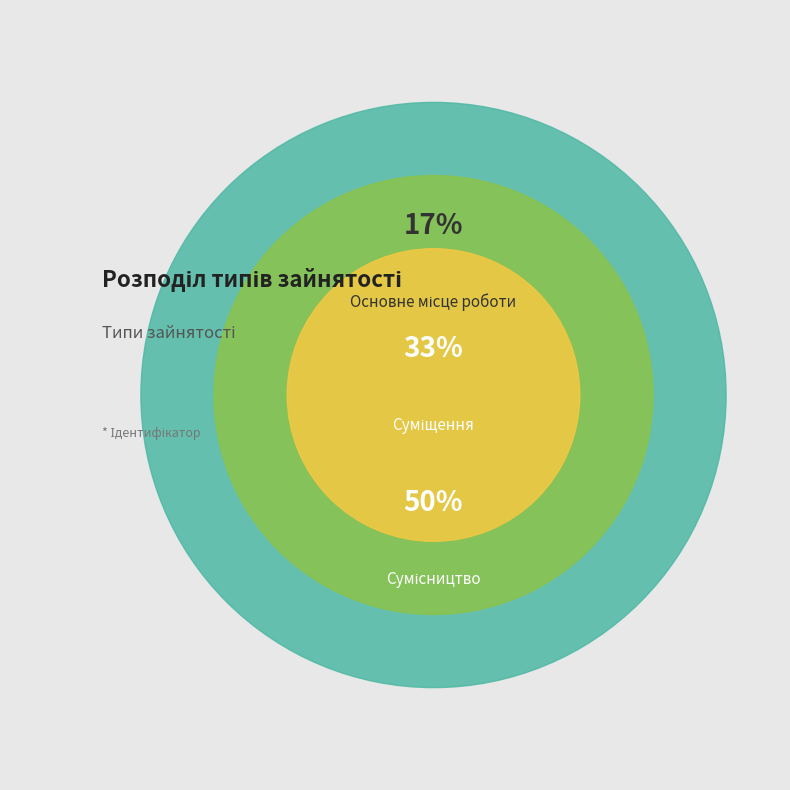

Count the number of slices in the pie.

3